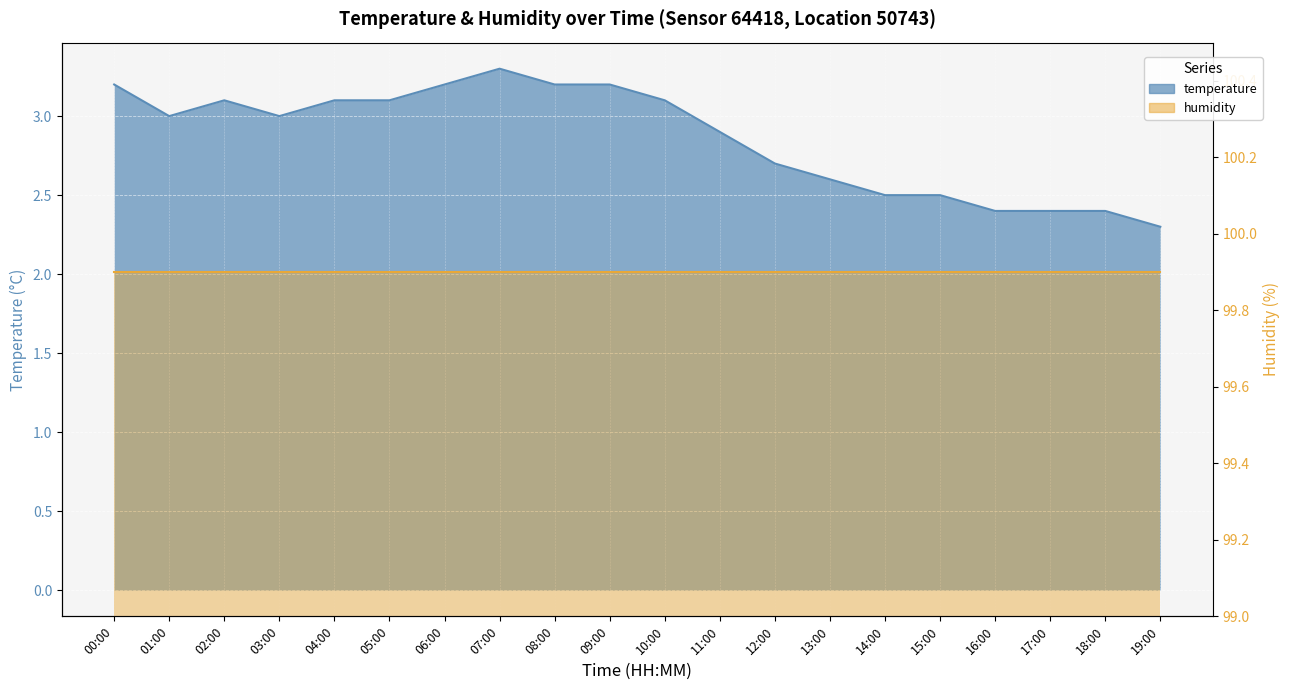

What is the ratio of the value at 18:00 to the value at 09:00?

0.7